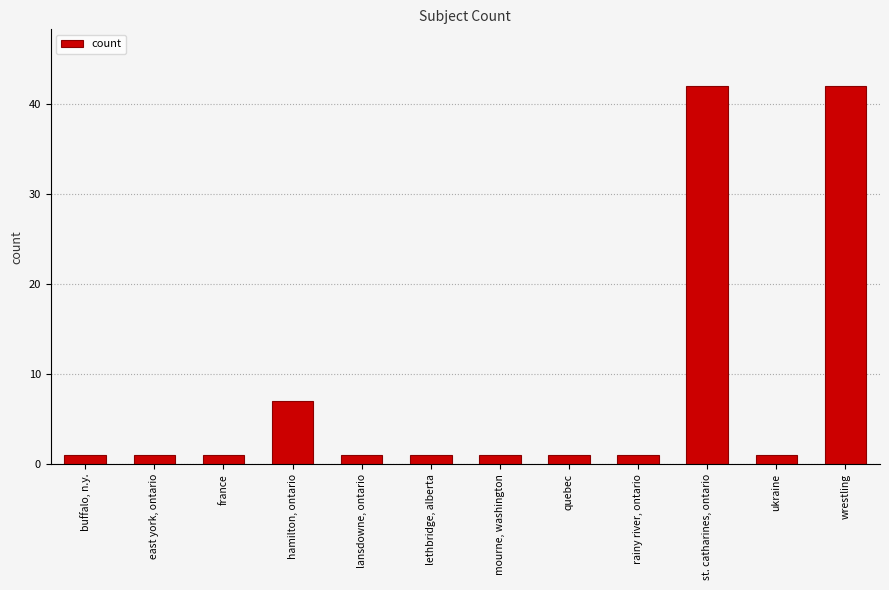

How many values are between 1 and 7?

10